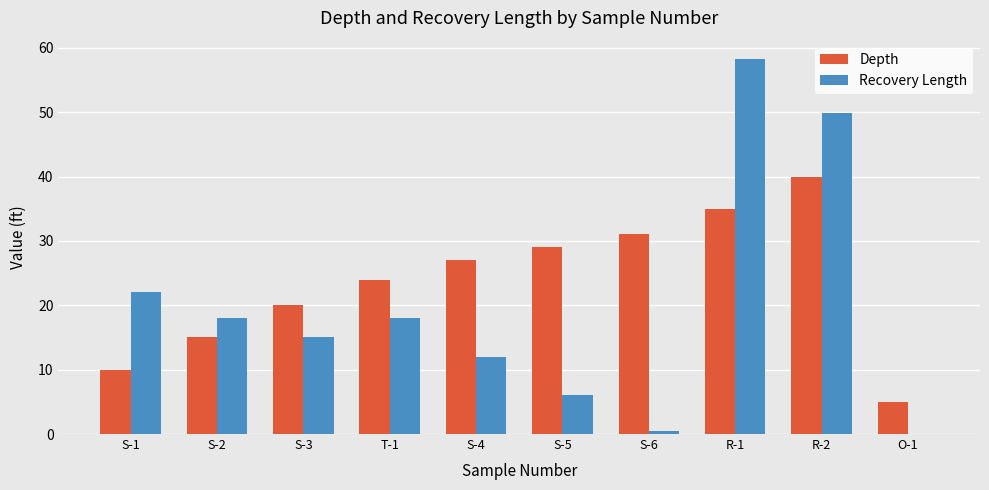

Which series has the largest total across all categories?

Depth